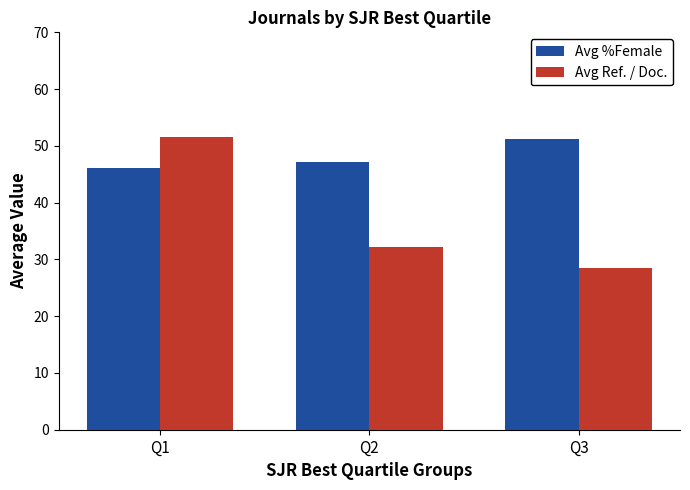

Reading left to right, extract all data points from this chart.

Avg %Female: 46.0	47.1	51.2
Avg Ref. / Doc.: 51.5	32.1	28.5